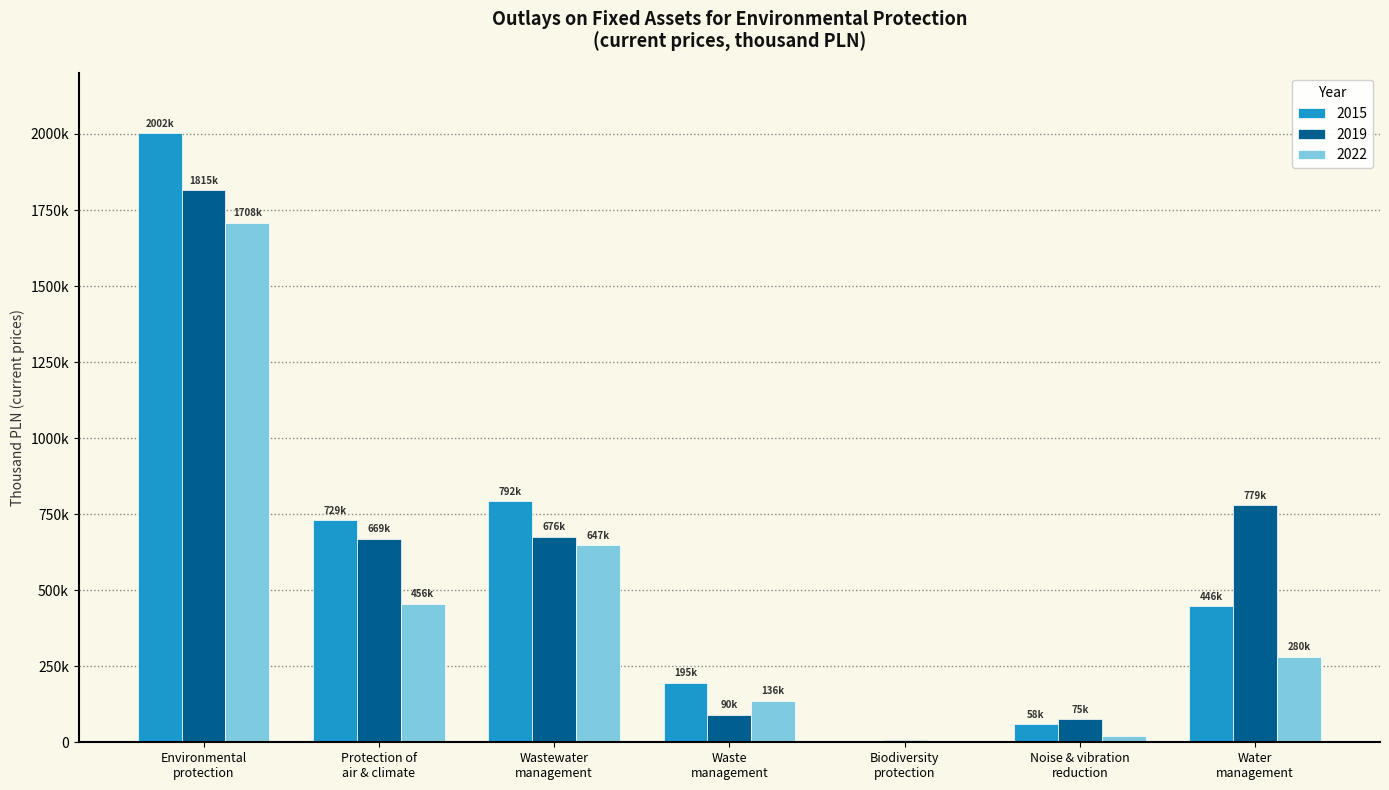

What are all the series names shown in the legend?

2015, 2019, 2022